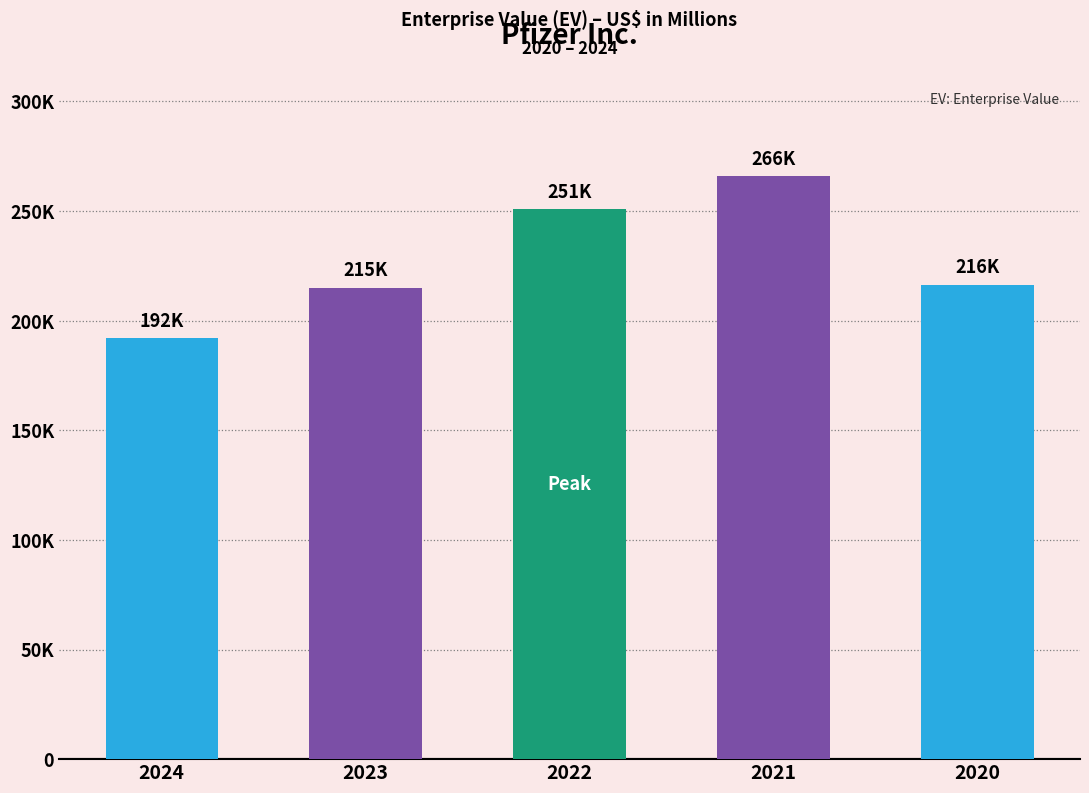

Which has a higher value, 2024 or 2020?

2020